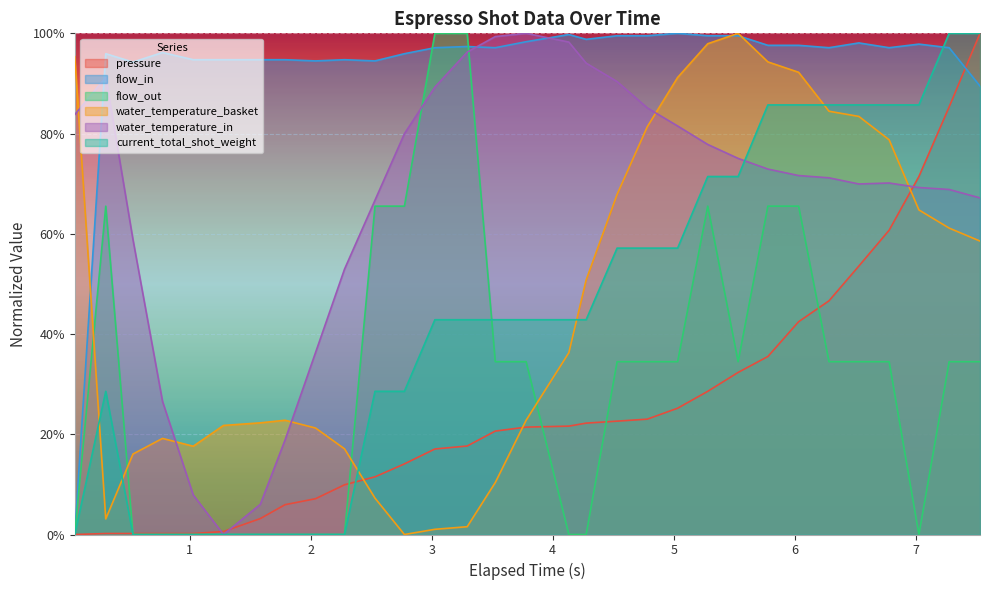

What are all the series names shown in the legend?

pressure, flow_in, flow_out, water_temperature_basket, water_temperature_in, current_total_shot_weight